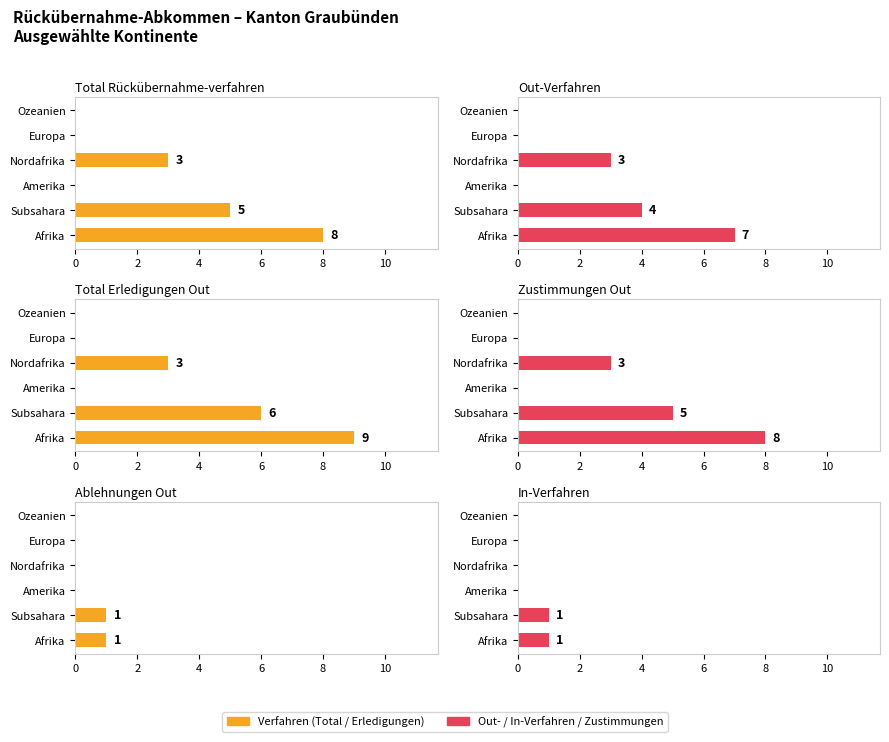

Which has a higher value, Nordafrika or Amerika?

Nordafrika